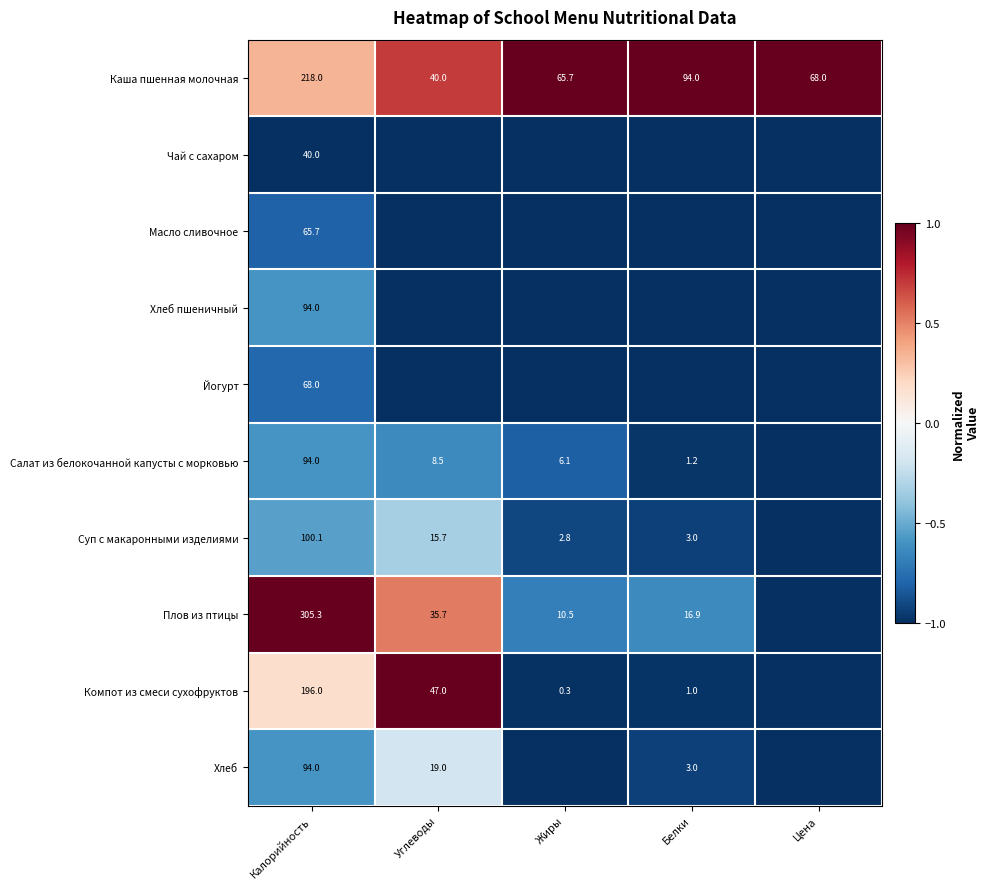

Count the number of categories in the chart.

5